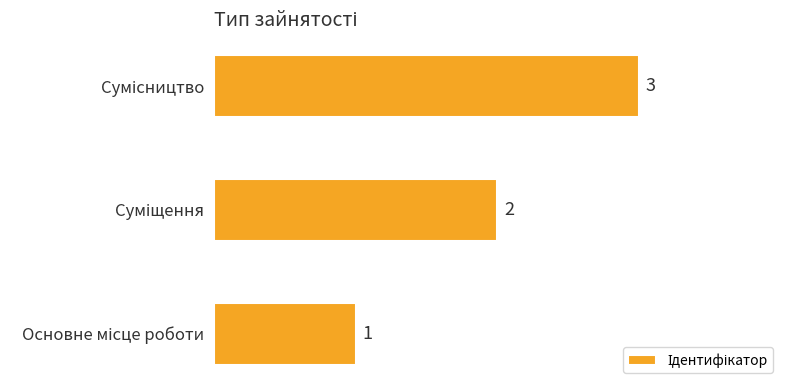

How many values are between 1 and 3?

3